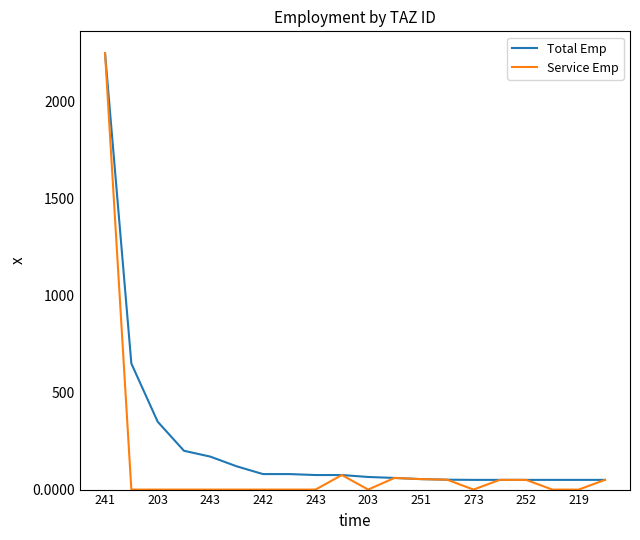

What is the maximum value for Total Emp?

2250